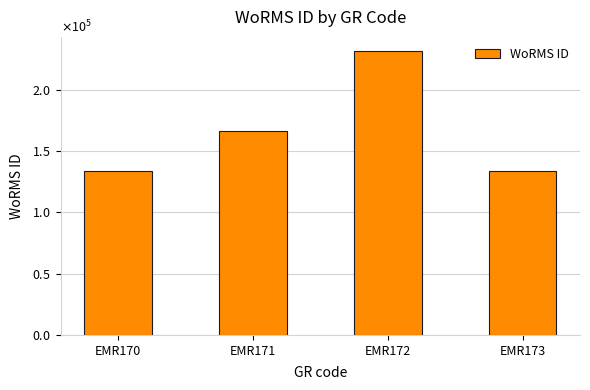

What is the change in value from EMR170 to EMR171?

+32375